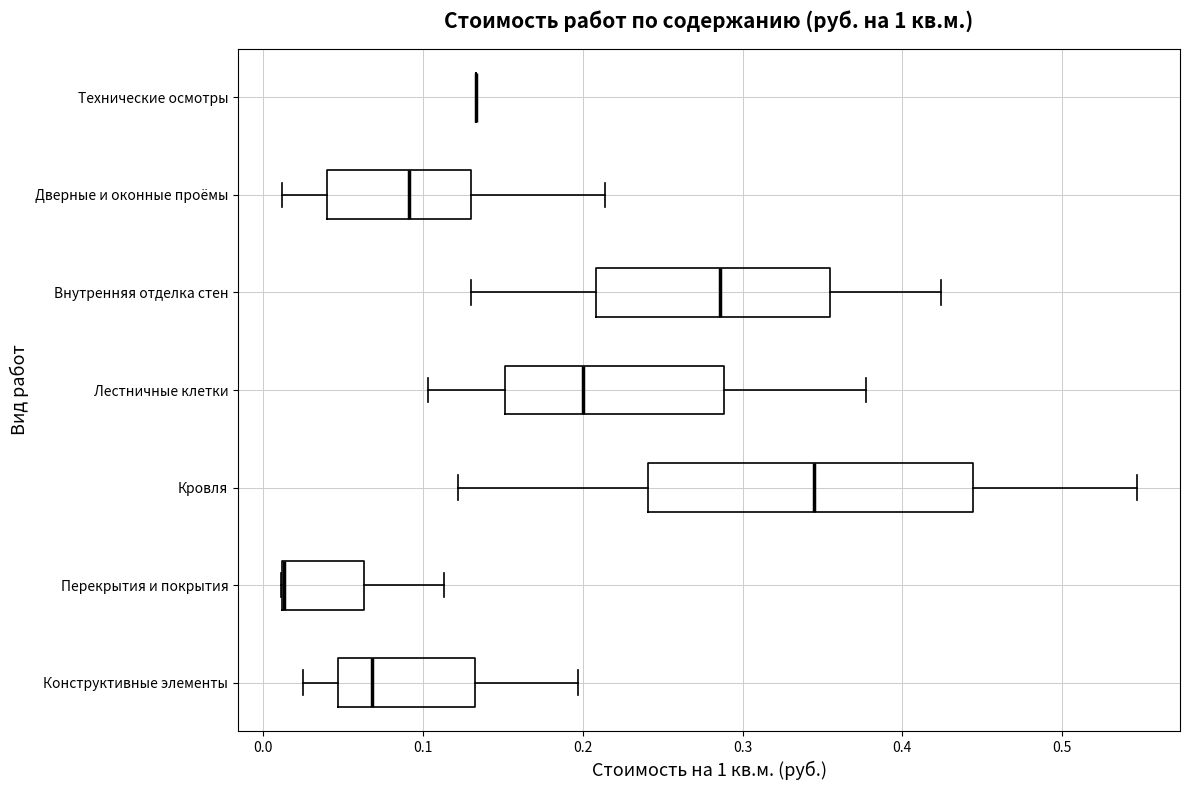

Reading bottom to top, read every box against the x-axis: the position of its median line, the range the box covers, and the ends of its whiskers. The values are not printed on the chart, so give them approximately, as read against the axis.

Конструктивные элементы: median 0.07, box 0.05 to 0.13, whiskers 0.03 to 0.20
Перекрытия и покрытия: median 0.01 (drawn on the box's left edge), box 0.01 to 0.06, whiskers 0.01 to 0.11
Кровля: median 0.35, box 0.24 to 0.44, whiskers 0.12 to 0.55
Лестничные клетки: median 0.20, box 0.15 to 0.29, whiskers 0.10 to 0.38
Внутренняя отделка стен: median 0.29, box 0.21 to 0.36, whiskers 0.13 to 0.42
Дверные и оконные проёмы: median 0.09, box 0.04 to 0.13, whiskers 0.01 to 0.21
Технические осмотры: box collapsed to a line at 0.13, whiskers 0.13 to 0.13